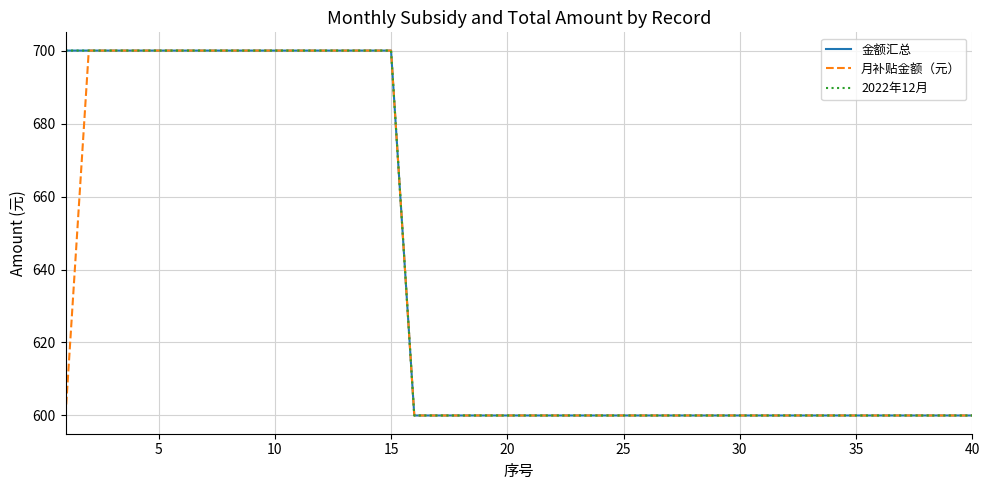

Does the chart display data point markers on the line(s)?

No